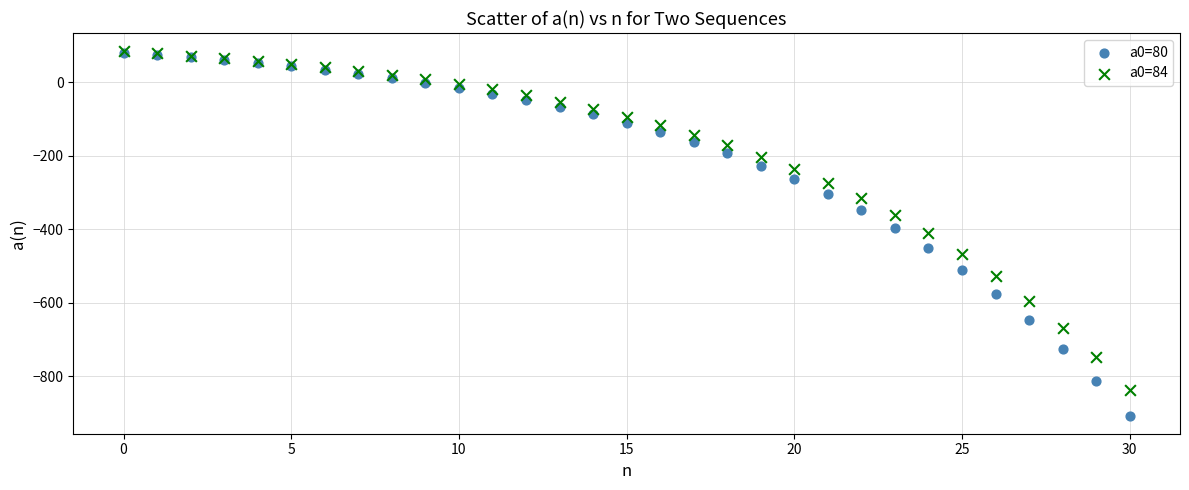

What are all the series names shown in the legend?

a0=80, a0=84